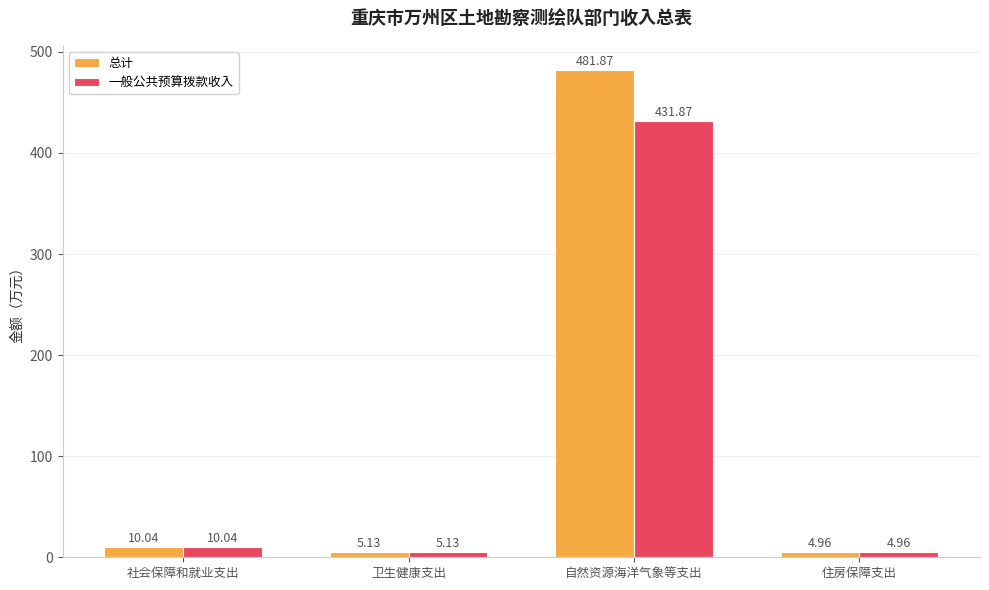

Which series has the largest range (max minus min)?

总计